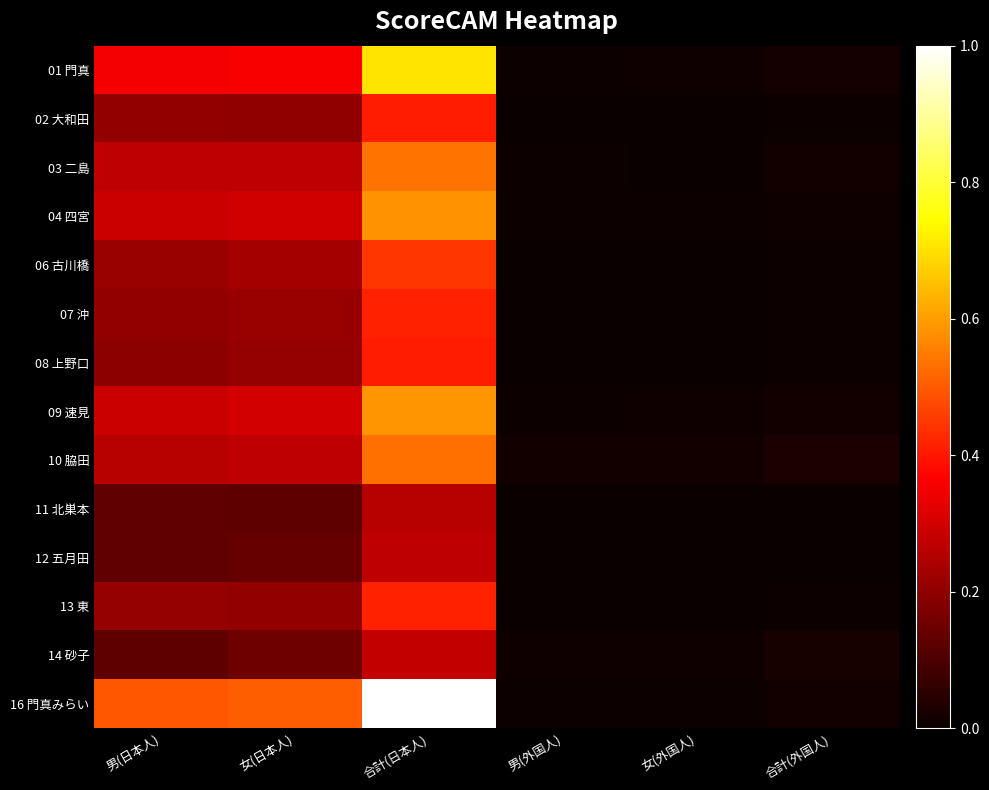

Which series has the largest total across all categories?

16 門真みらい